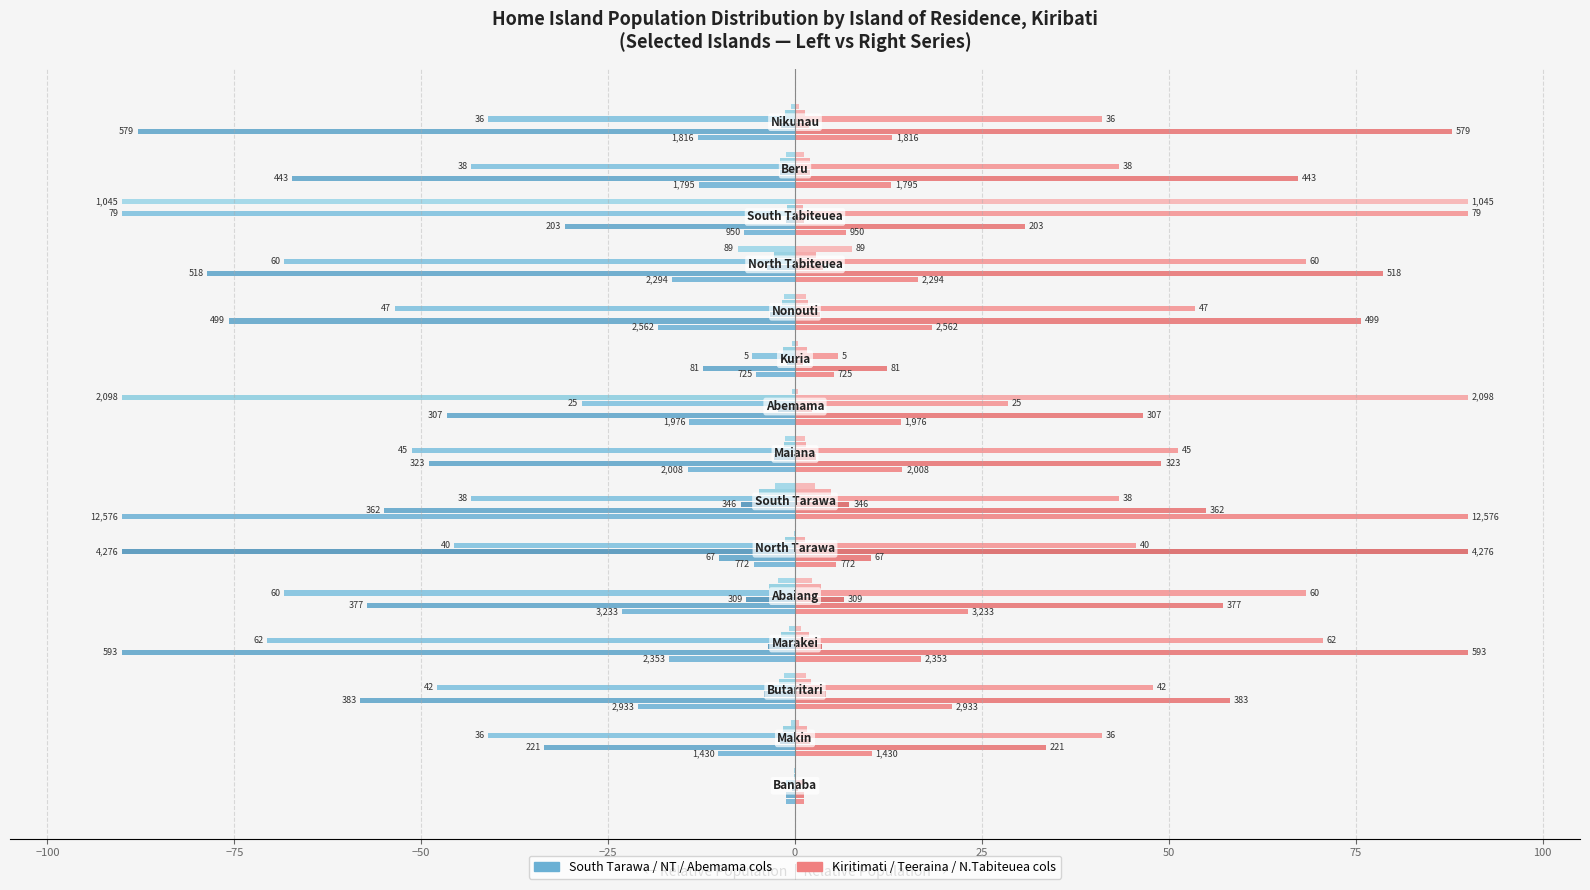

True or false: South Tarawa (col_8) (left) has a value of -7.9 at 100.

False